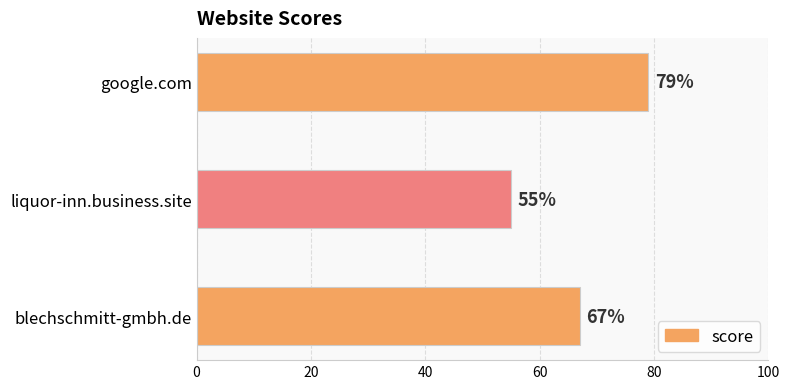

What is the smallest value displayed?

55